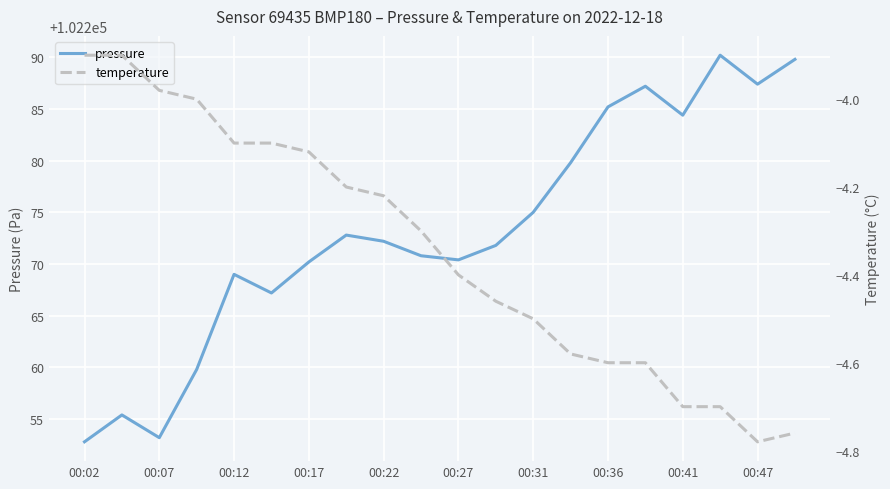

The pressure series shows 102285.2 at 00:36. True or false?

True